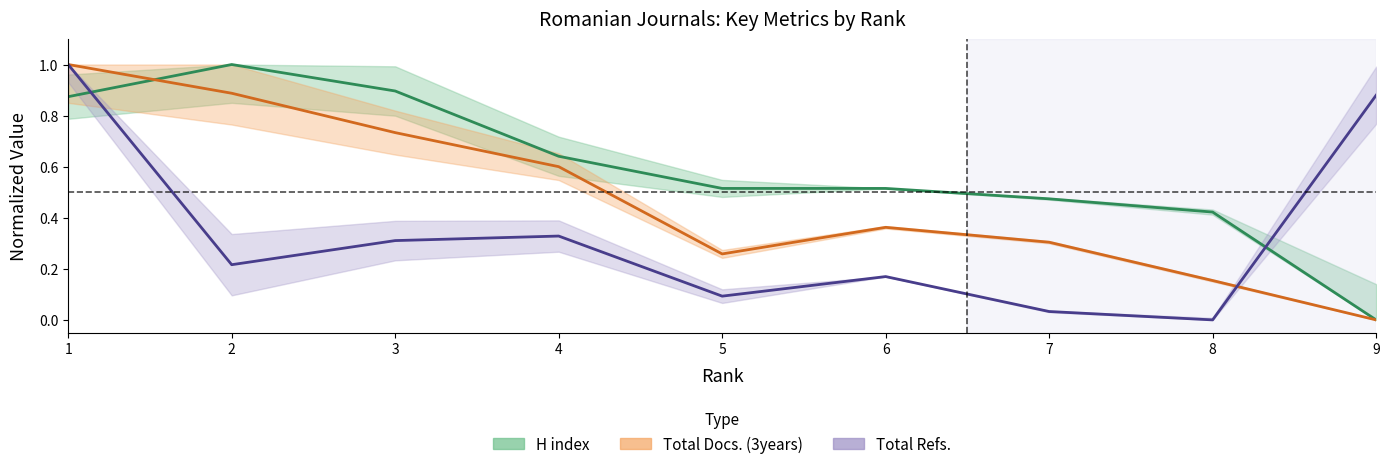

True or false: Total Refs. center and H index center intersect in this chart.

True